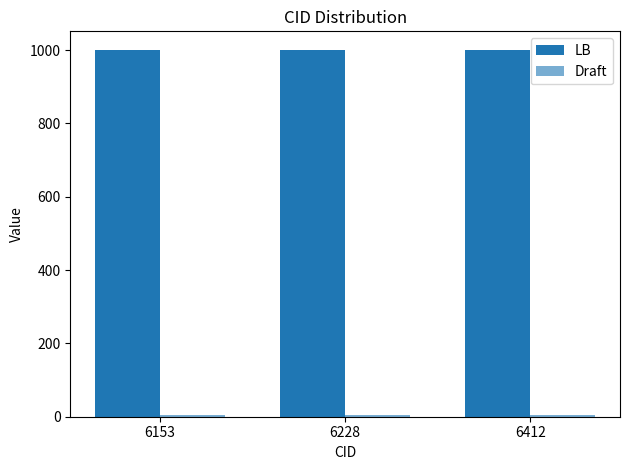

How many data points does each series have?

3